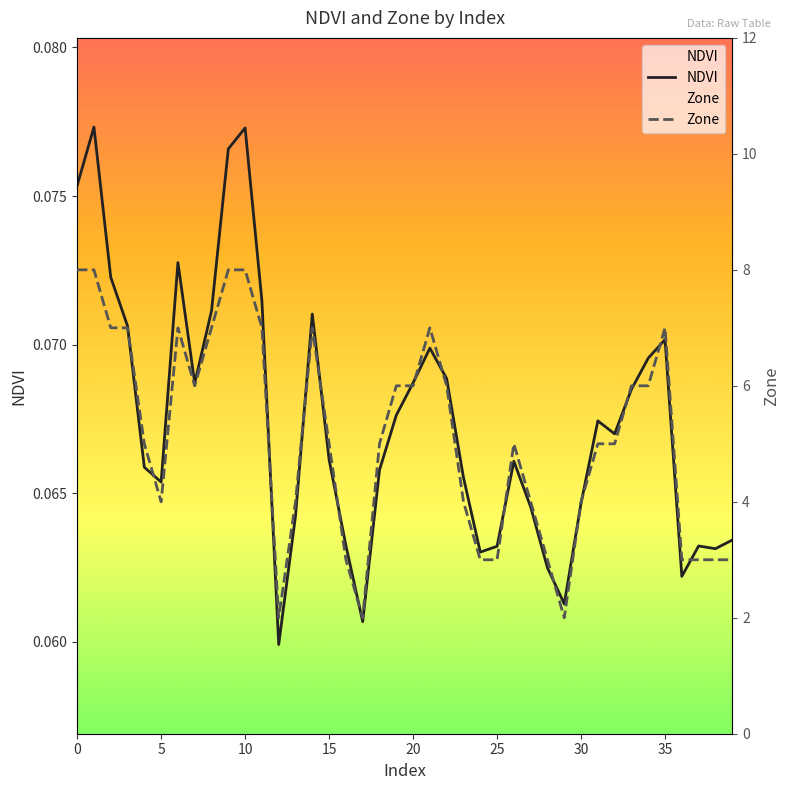

Is the value of Zone at 14 greater than the value of NDVI at 35?

Yes